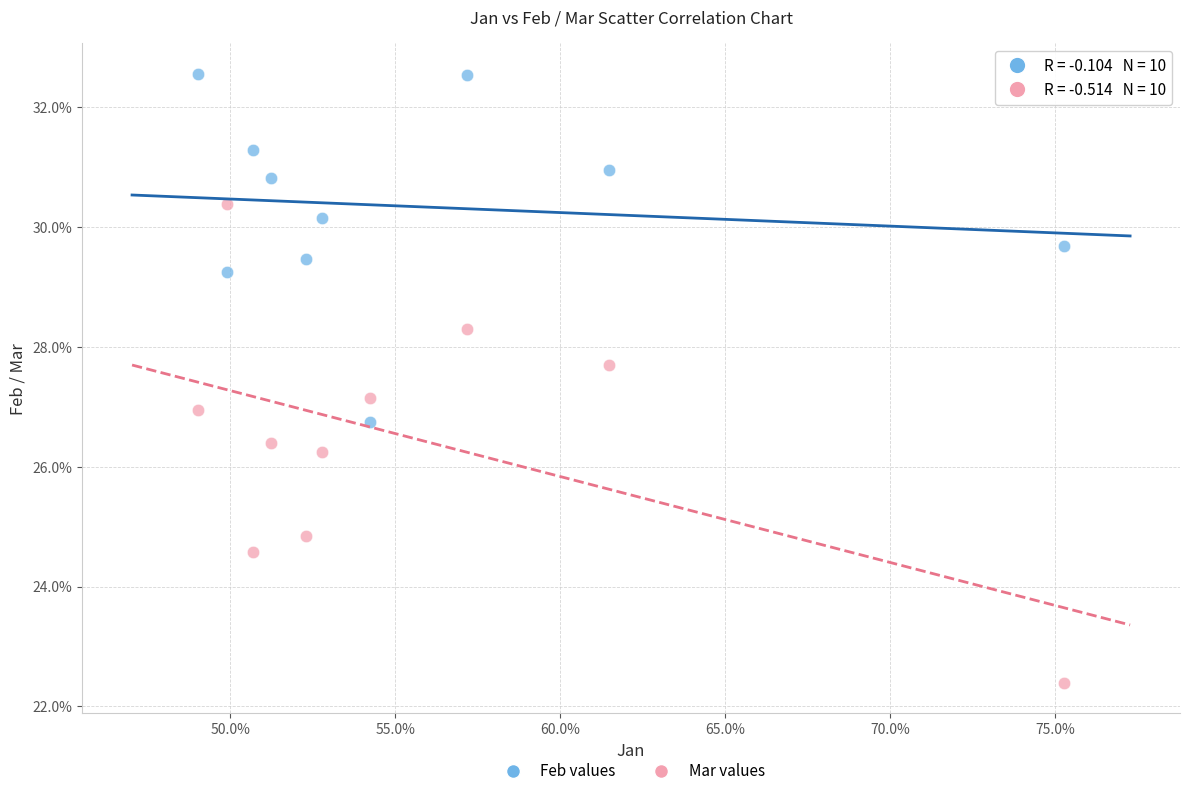

Which series contains the highest Y value?

Feb values